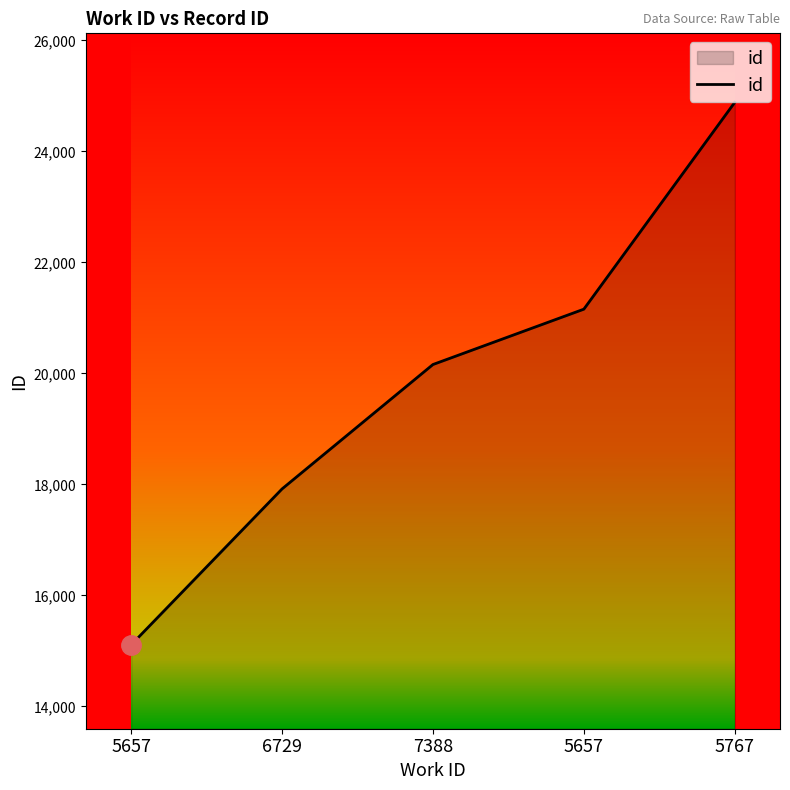

What is the label of the 3rd point from the left?

7388